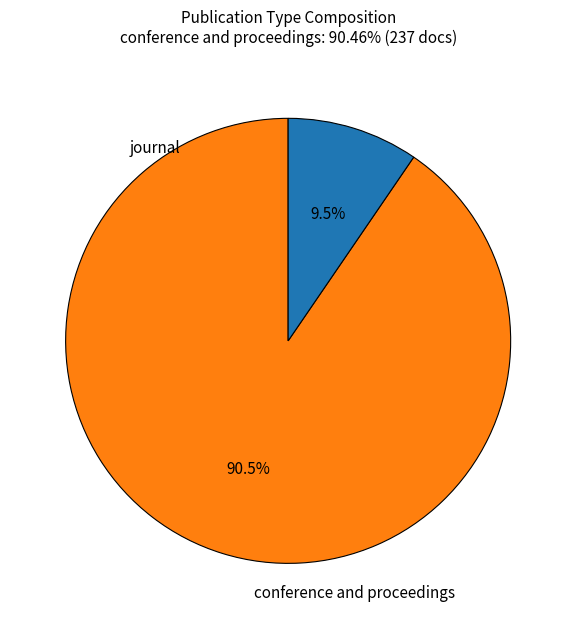

The journal slice represents 1% of the pie. True or false?

False